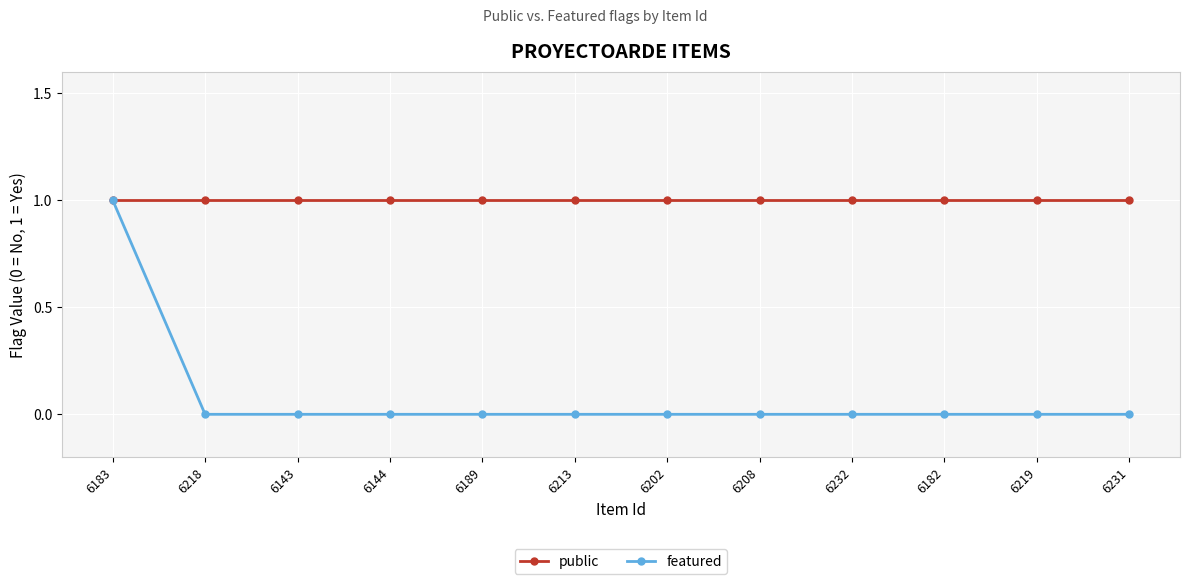

What are all the series names shown in the legend?

public, featured